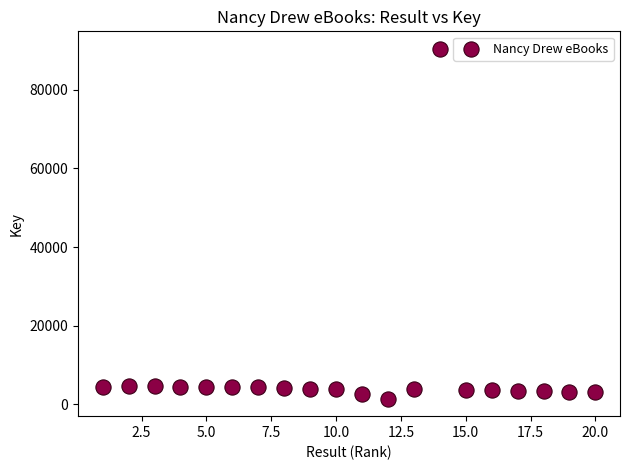

What is the range of X values (max minus min)?

19